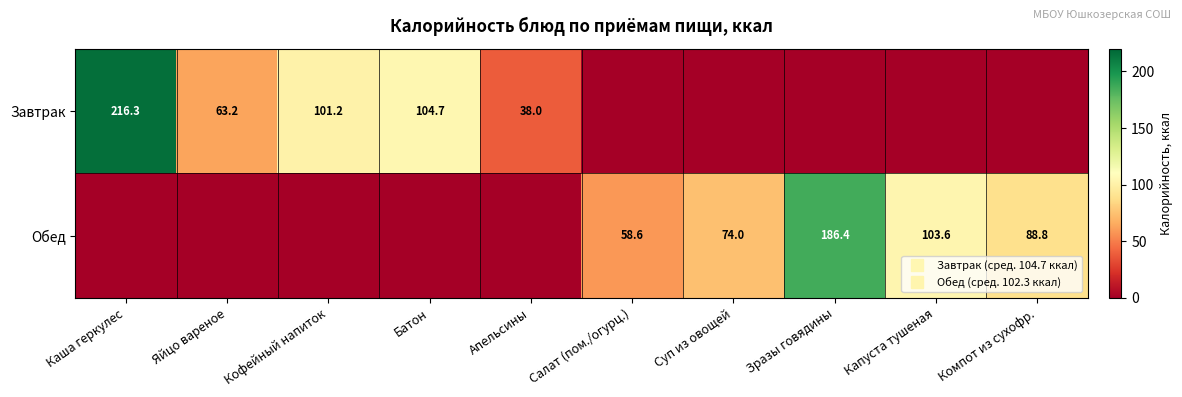

Rank the series by their maximum value, from highest to lowest.

Завтрак, Обед